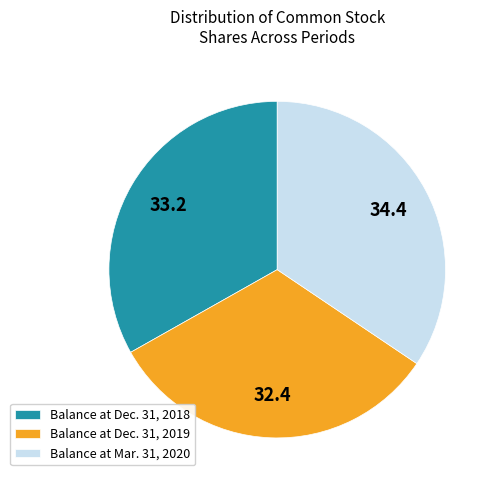

Which has a higher value, Balance at Dec. 31, 2018 or Balance at Mar. 31, 2020?

Balance at Mar. 31, 2020